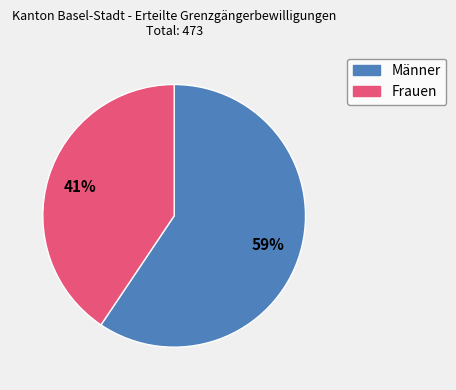

The Frauen slice represents 41% of the pie. True or false?

True